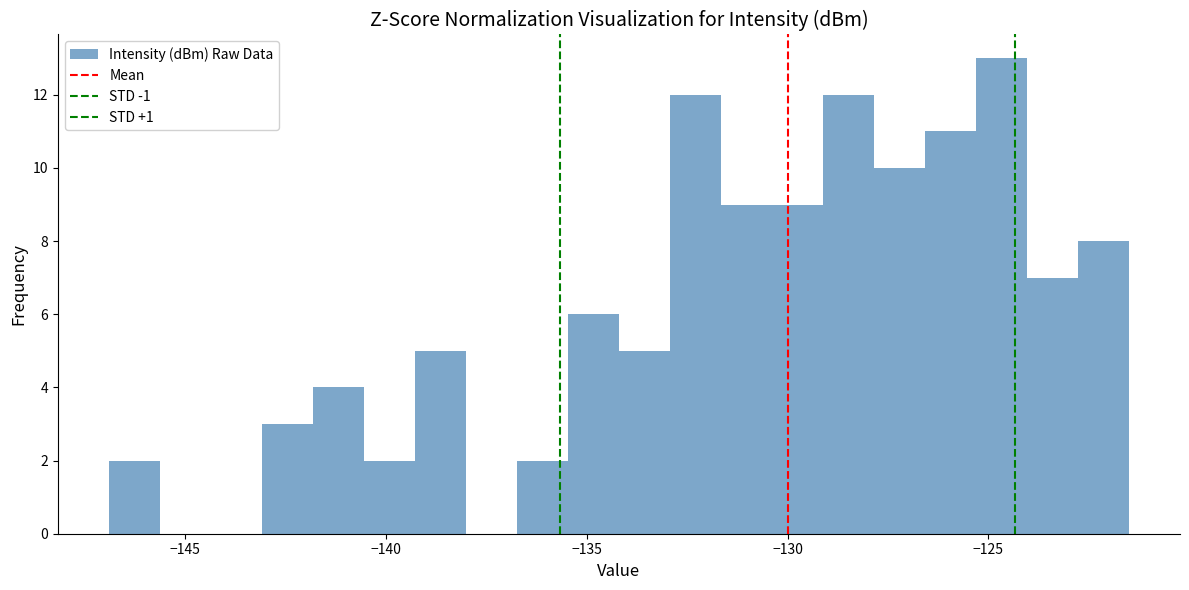

Around what value on the x-axis is the tallest bar? Give the approximate position of its centre, as read against the axis.

-124.5